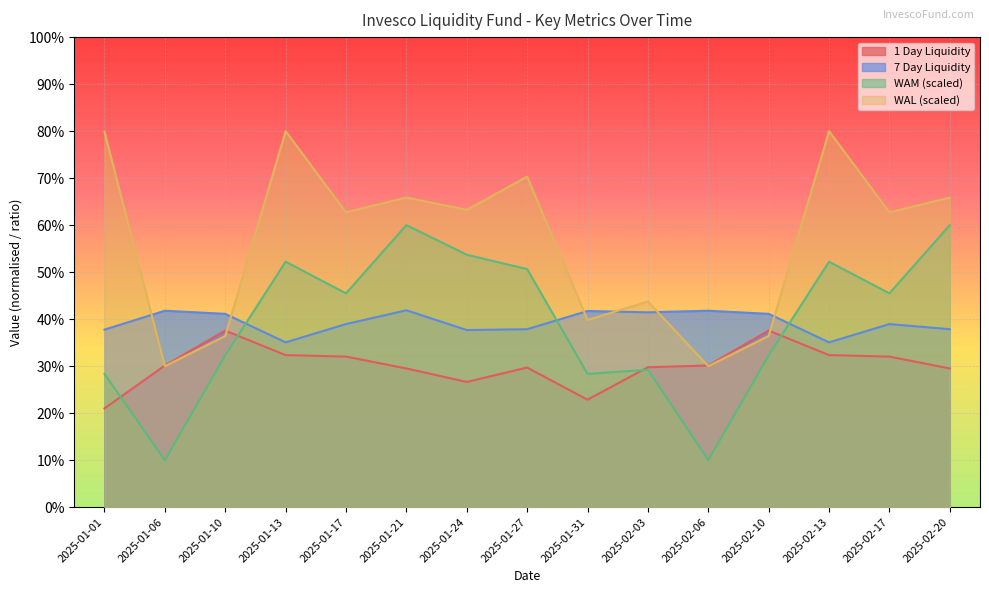

How many lines are shown in the chart?

4